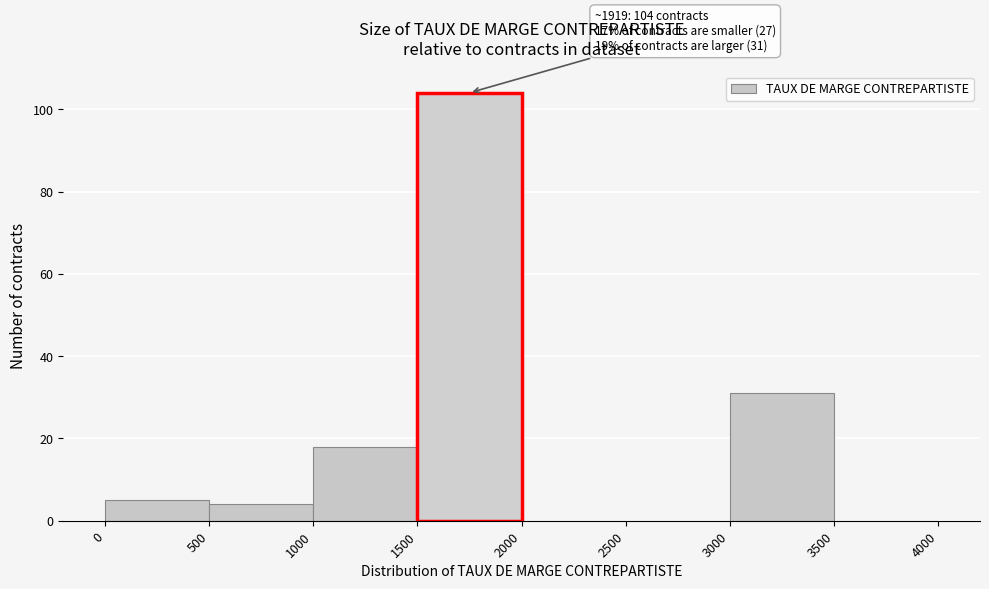

Over which range of the x-axis is the bar tallest?

1500 to 2000